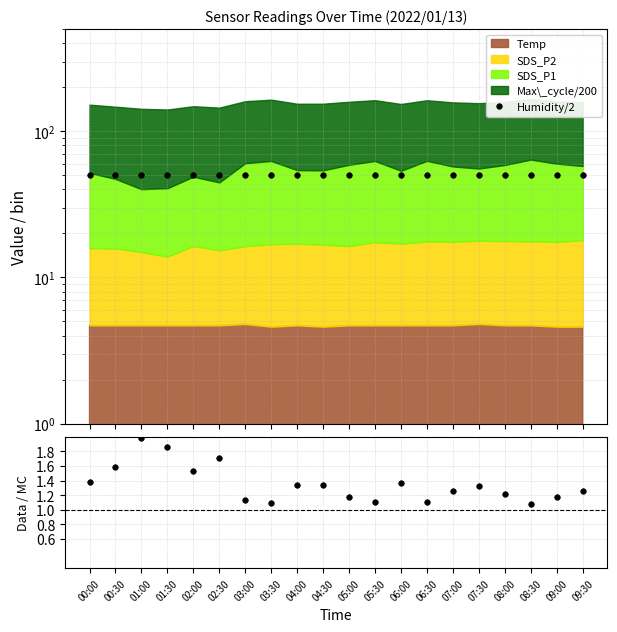

What is the approximate value of Humidity/2 at 07:30?

50.0